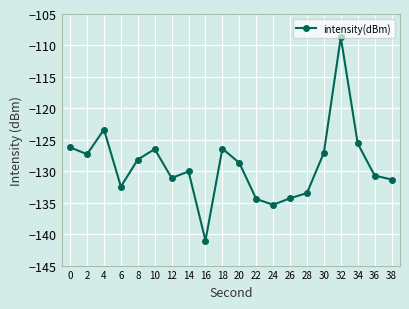

What is the value of the 5th point from the left?

-128.1